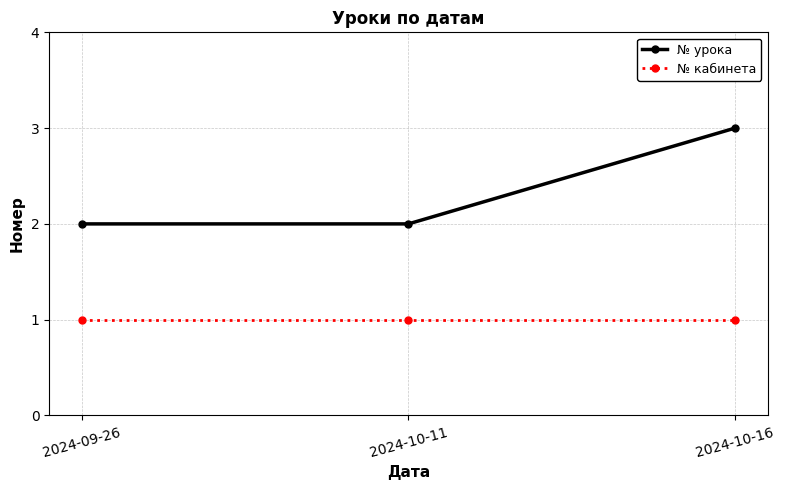

At 2024-09-26, list the series in order from smallest to largest.

№ кабинета, № урока